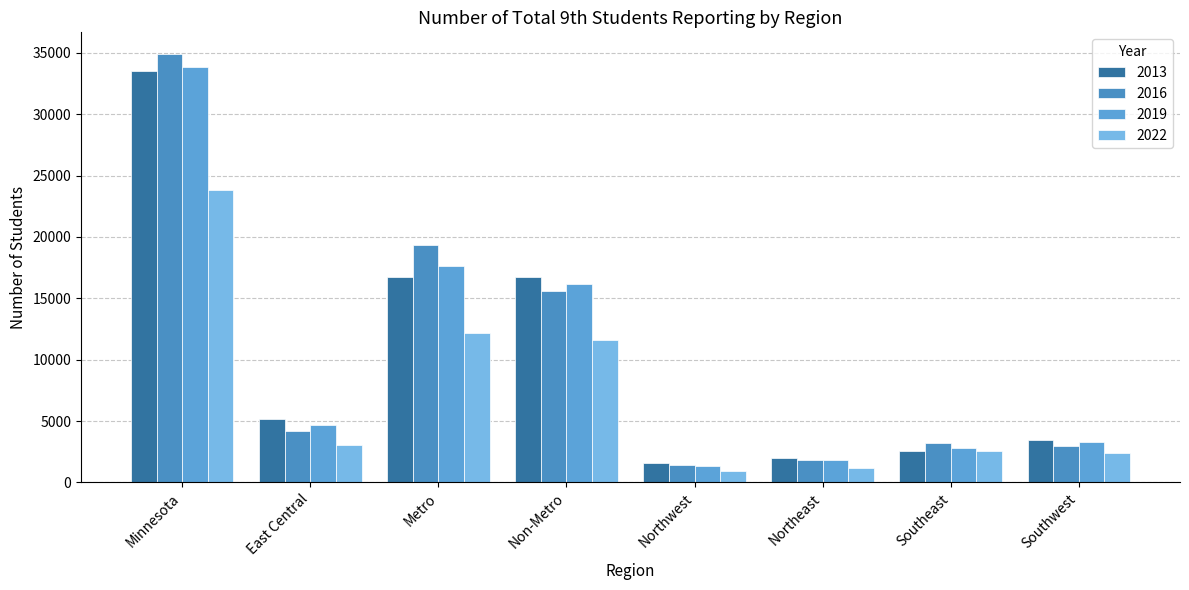

Which series has the widest spread of values?

2016